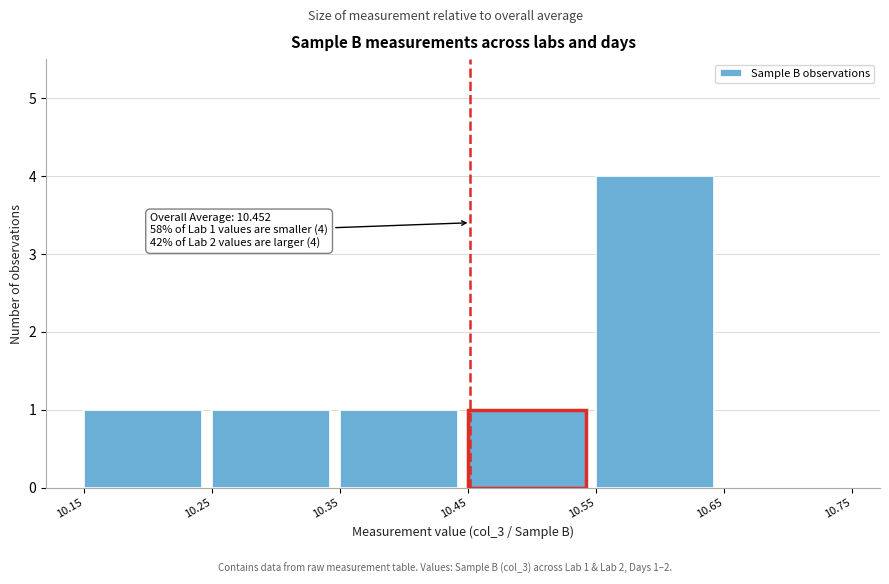

Which range on the x-axis has the tallest bar?

10.55 to 10.65